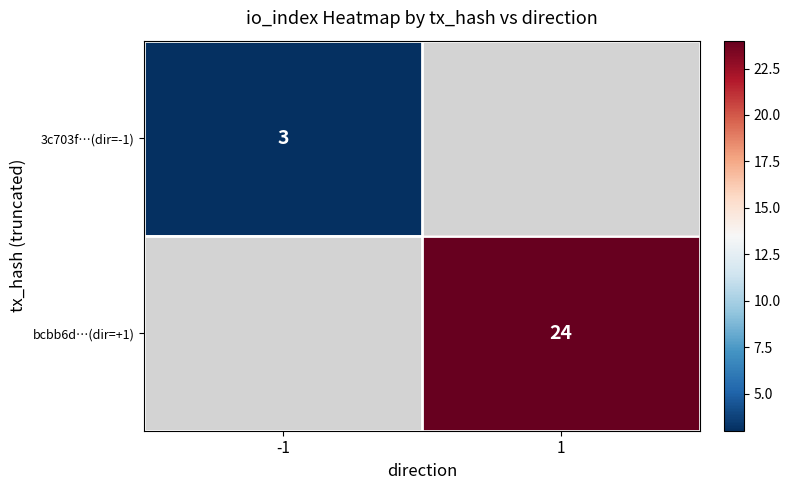

Is it true that bcbb6d…(dir=+1) equals 12 at 1?

False